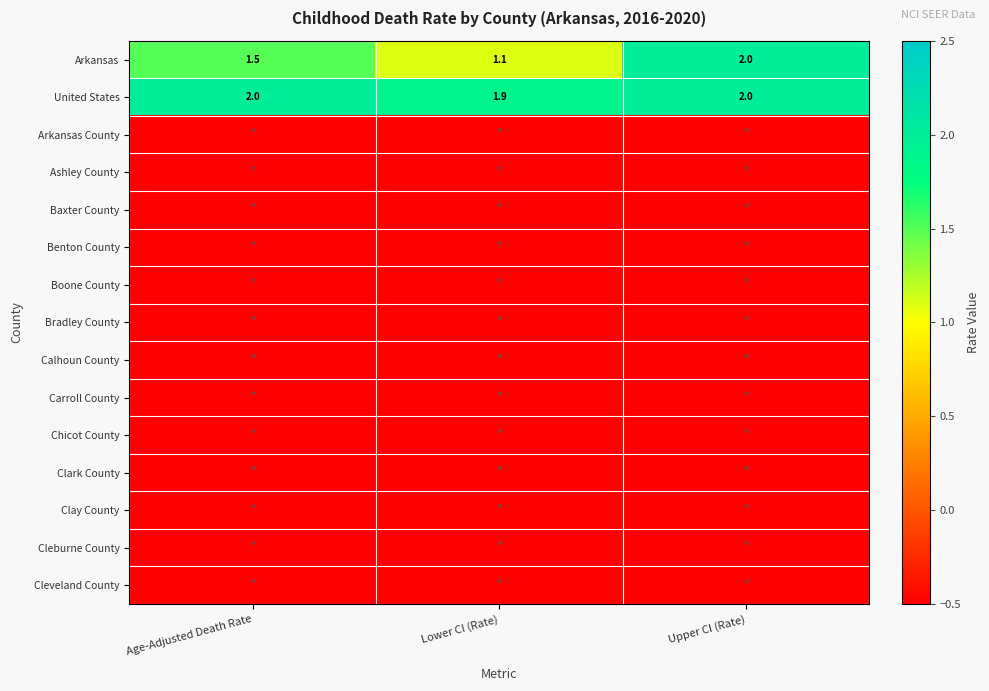

Rank the categories by Arkansas value from highest to lowest.

Upper CI (Rate), Age-Adjusted Death Rate, Lower CI (Rate)